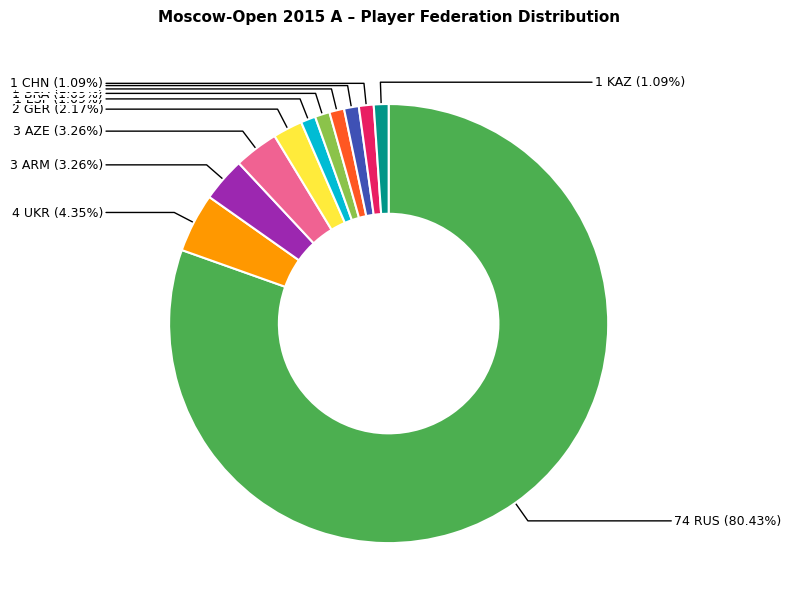

Is there a majority slice in this chart?

Yes